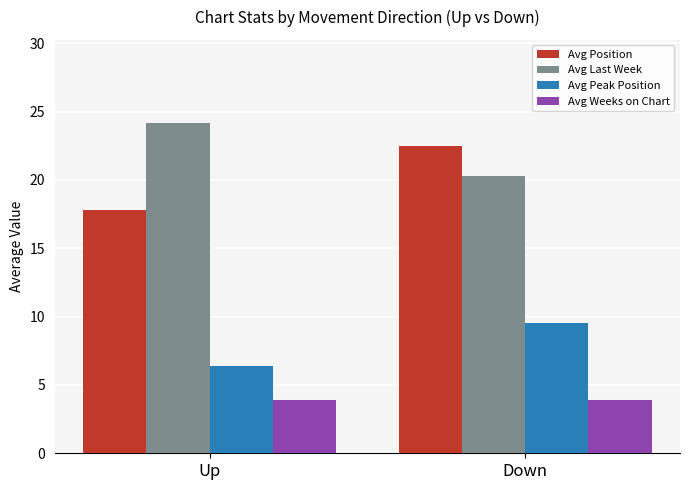

What is the value of the Avg Last Week bar at the 2nd from the left?

20.3